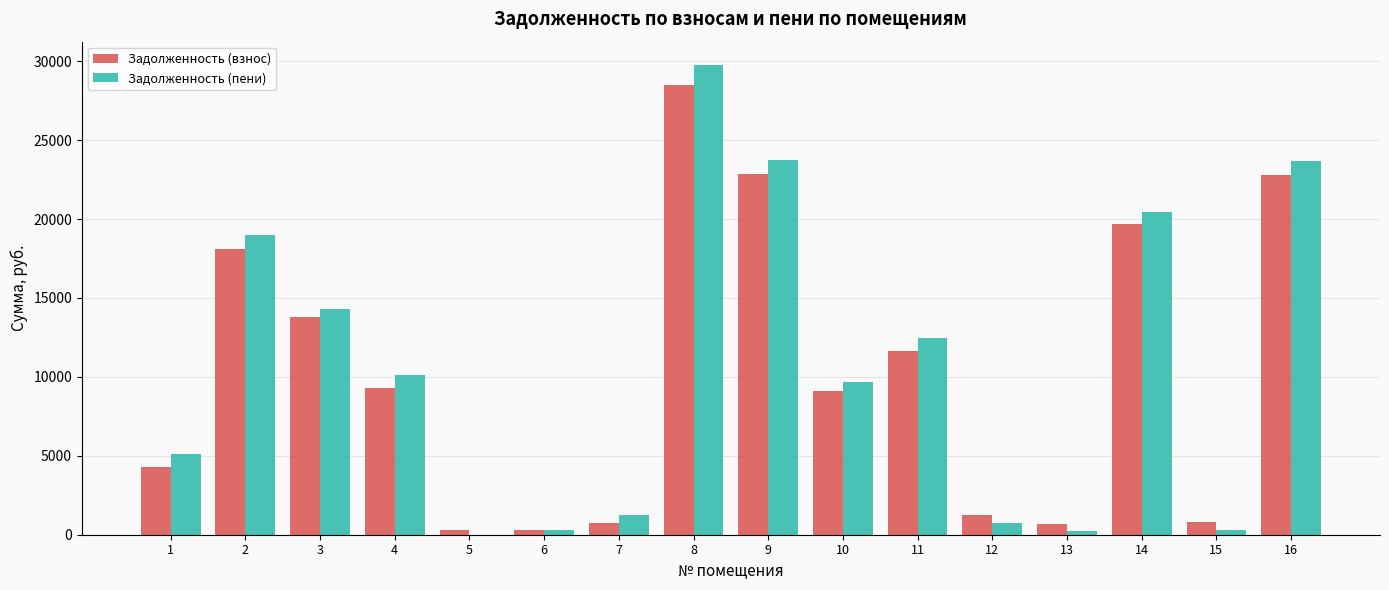

What is the sum of all Задолженность (пени) values?

170985.0